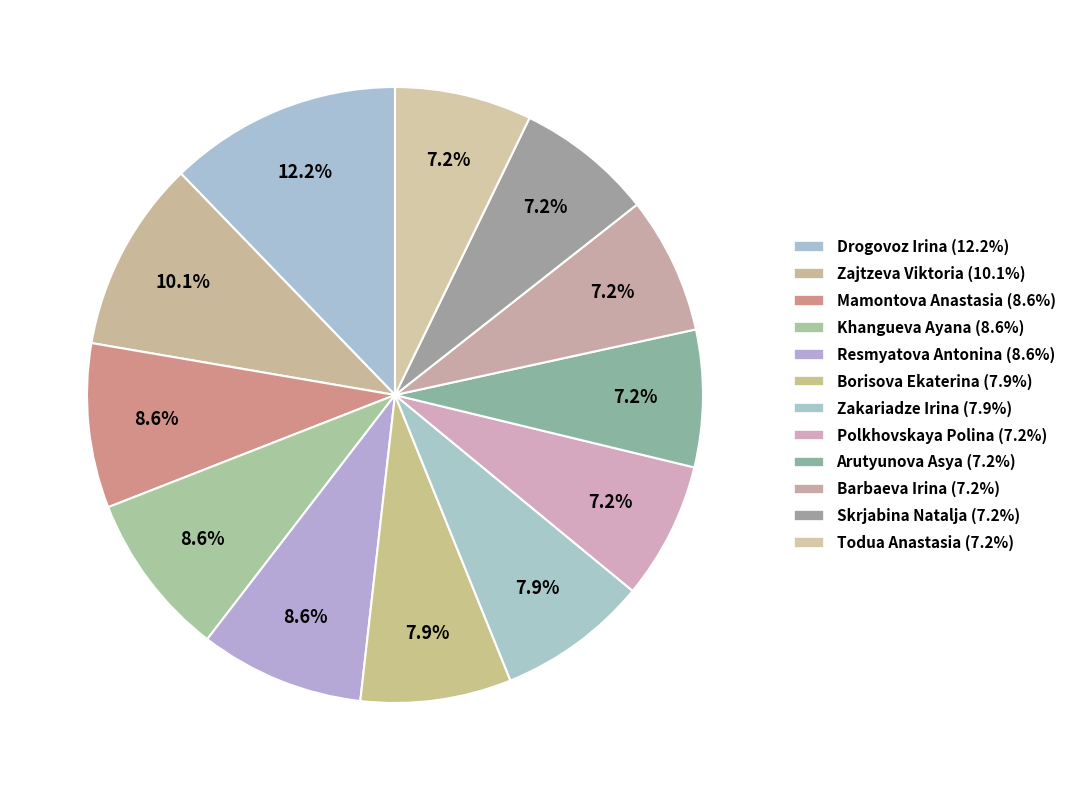

Count the number of slices in the pie.

12